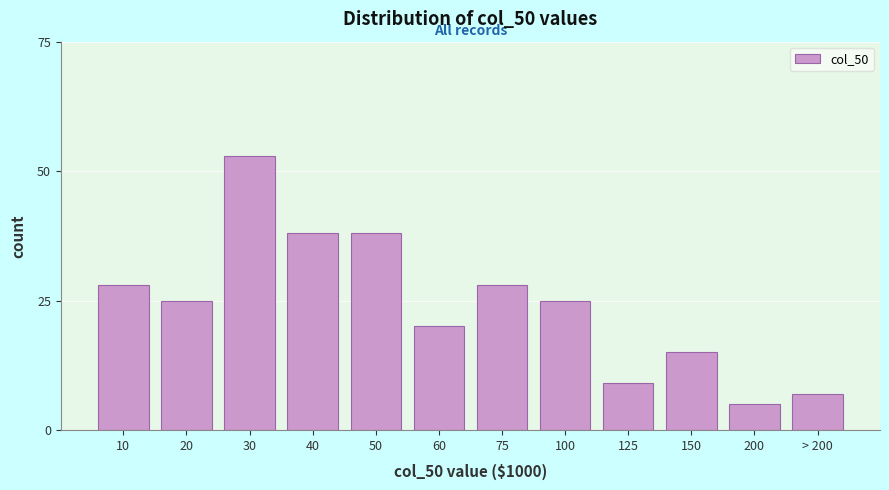

Reading right to left, transcribe all the data shown in this chart.

7	5	15	9	25	28	20	38	38	53	25	28